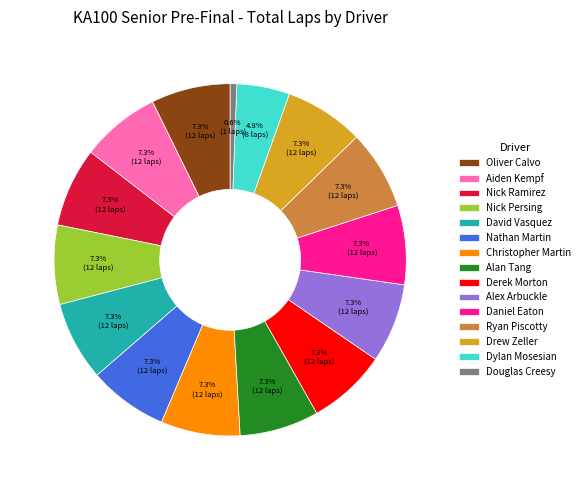

Is it true that David Vasquez is 7% of the pie?

True